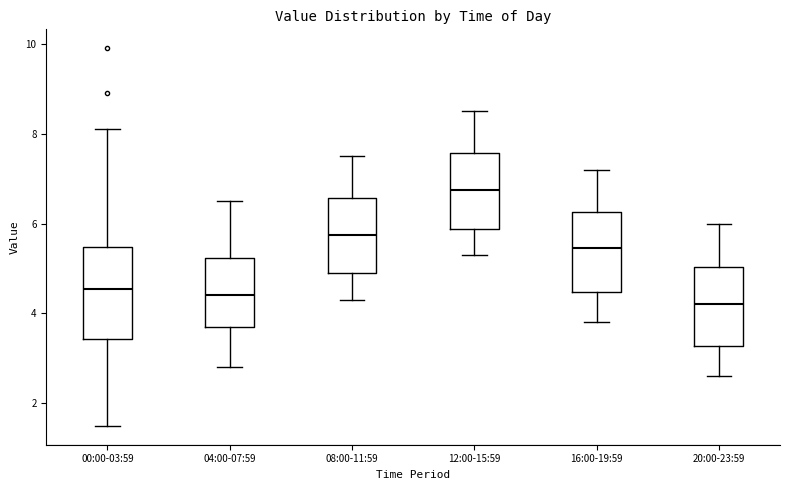

Which box has the highest median line?

12:00-15:59